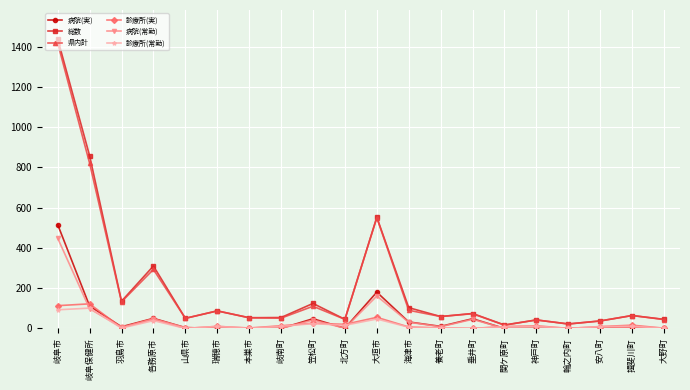

What is the highest value of the 県内計 series?

1418.0